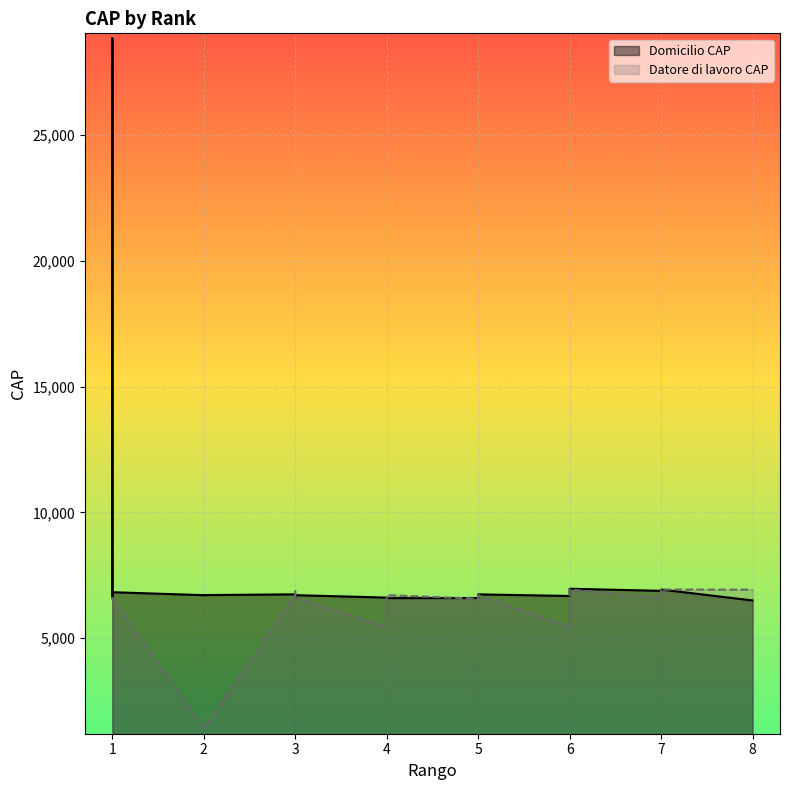

At which category is the sum across all series the highest?

1